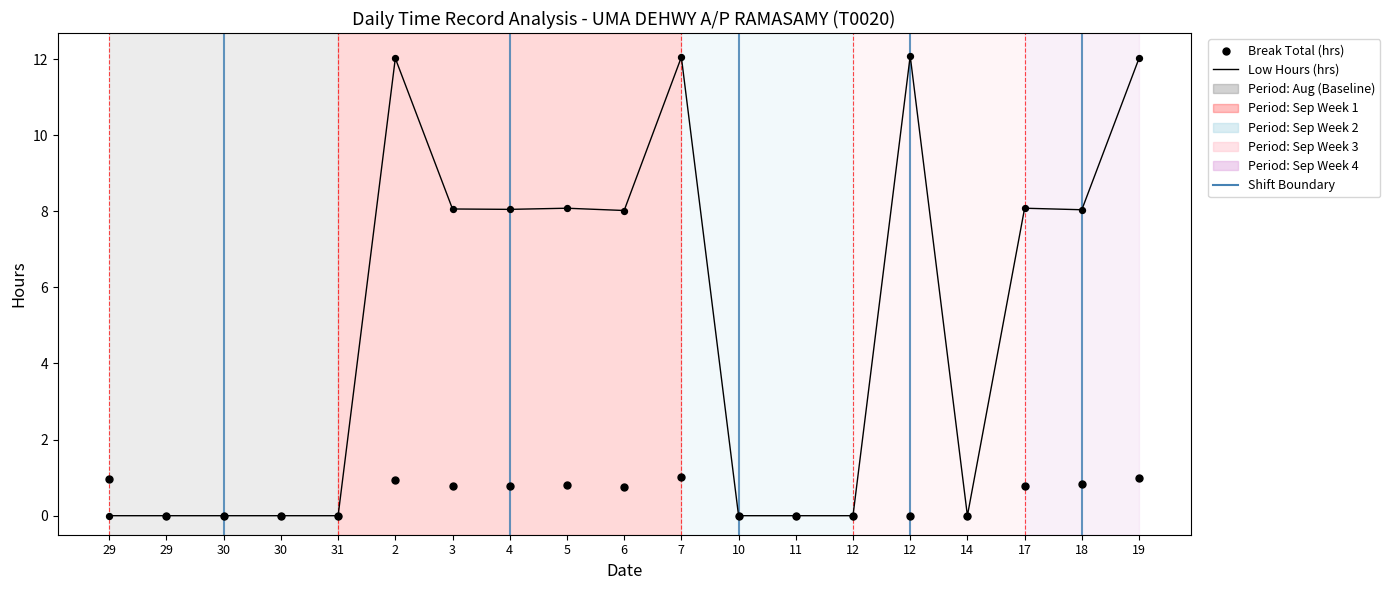

Which series contains the lowest Y value?

Low Hours (hrs)